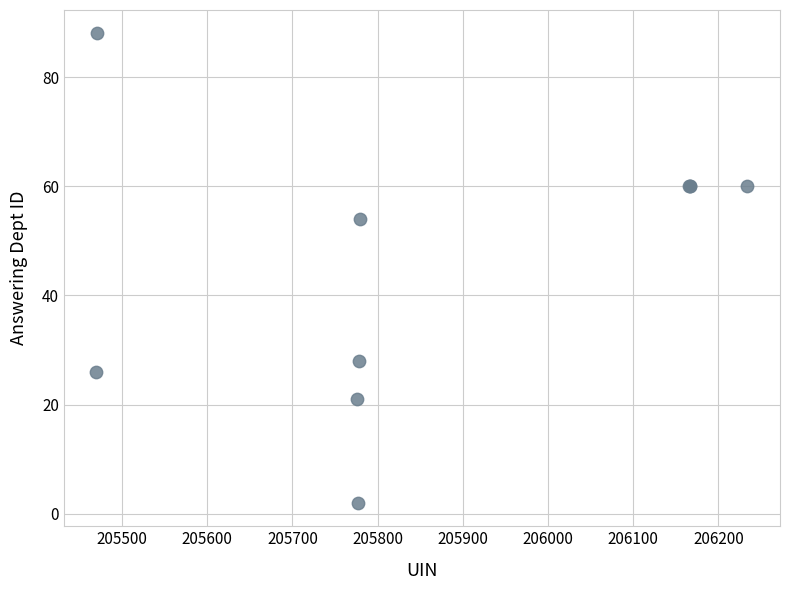

What Y value in the scatter plot is closest to 45?

54